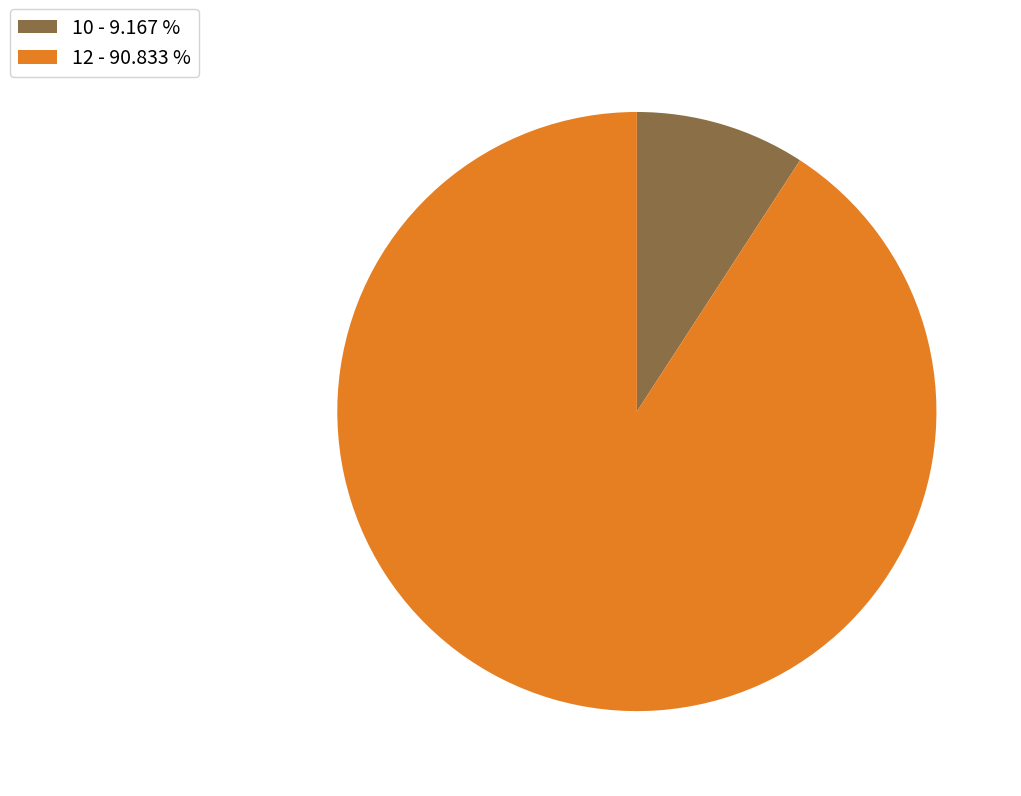

Approximately how many times larger is the value at 12 - 90.833 % compared to 10 - 9.167 %?

9.9